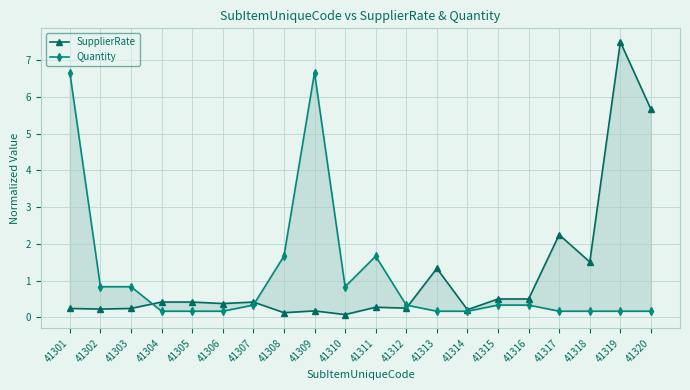

Rank the series by their average value, from lowest to highest.

Quantity, SupplierRate